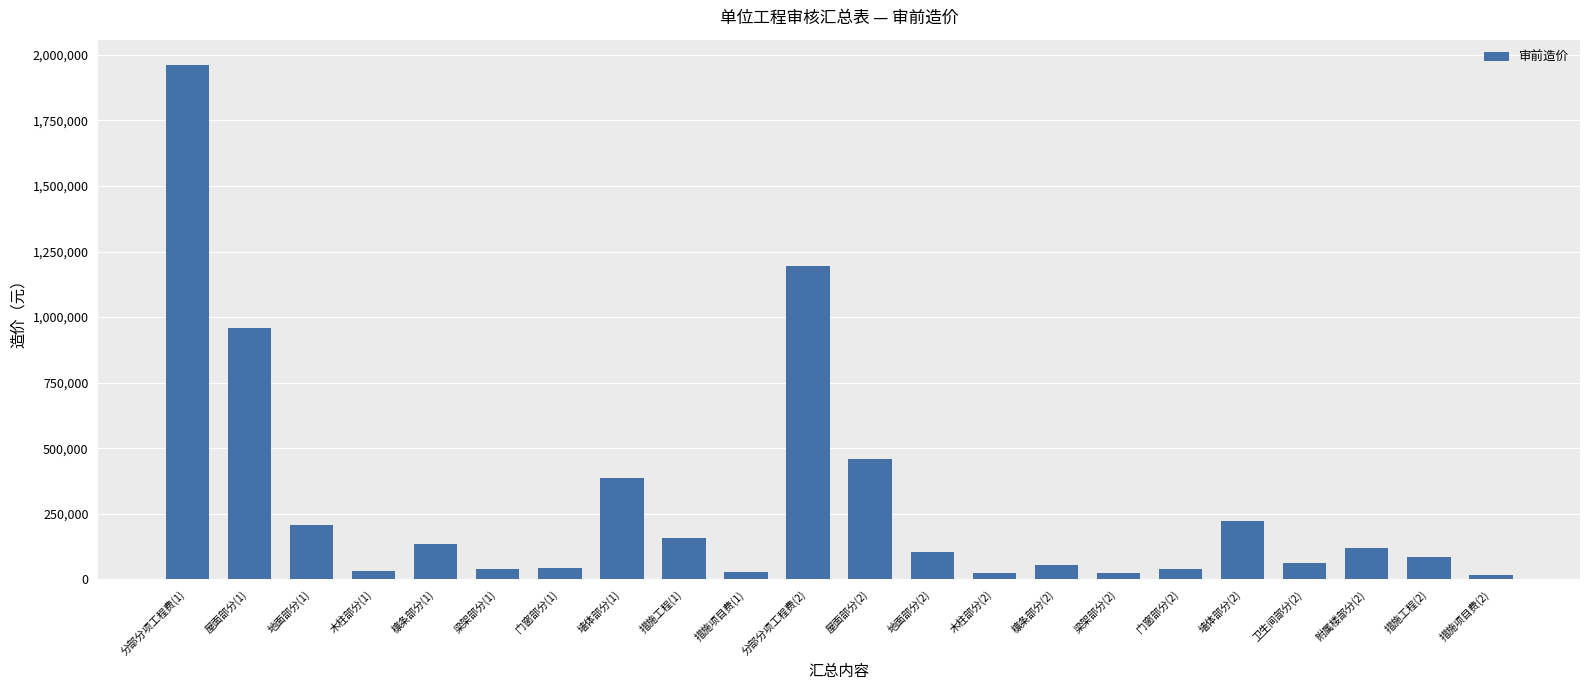

The chart shows a value of 86161 at 措施工程(2). True or false?

True